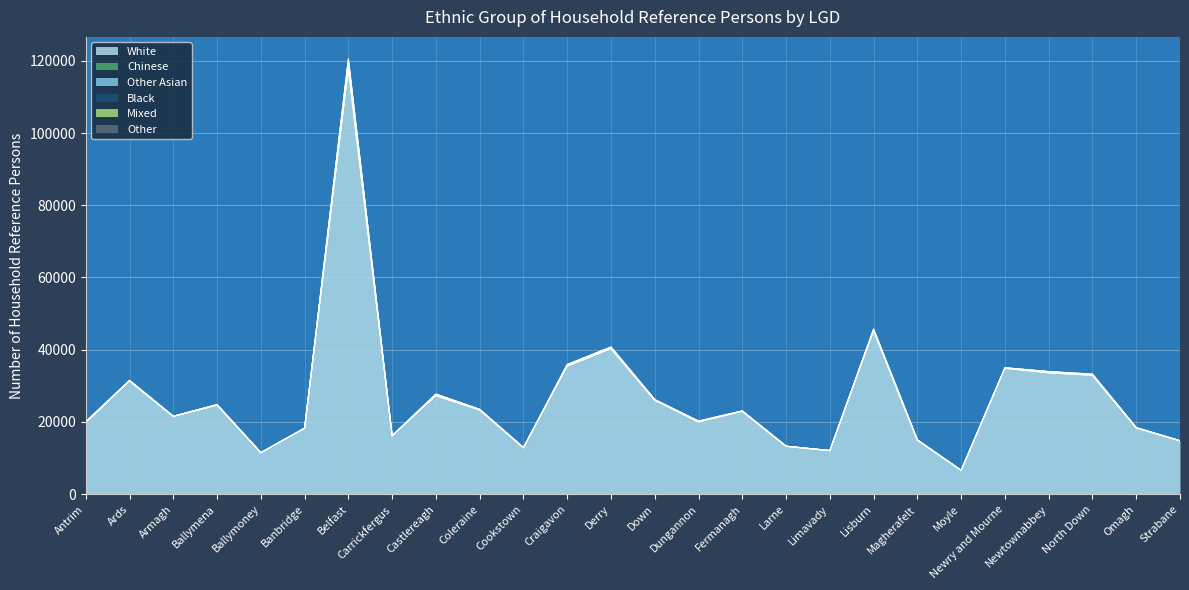

What is the spread (max minus min) of values at Antrim?

19716